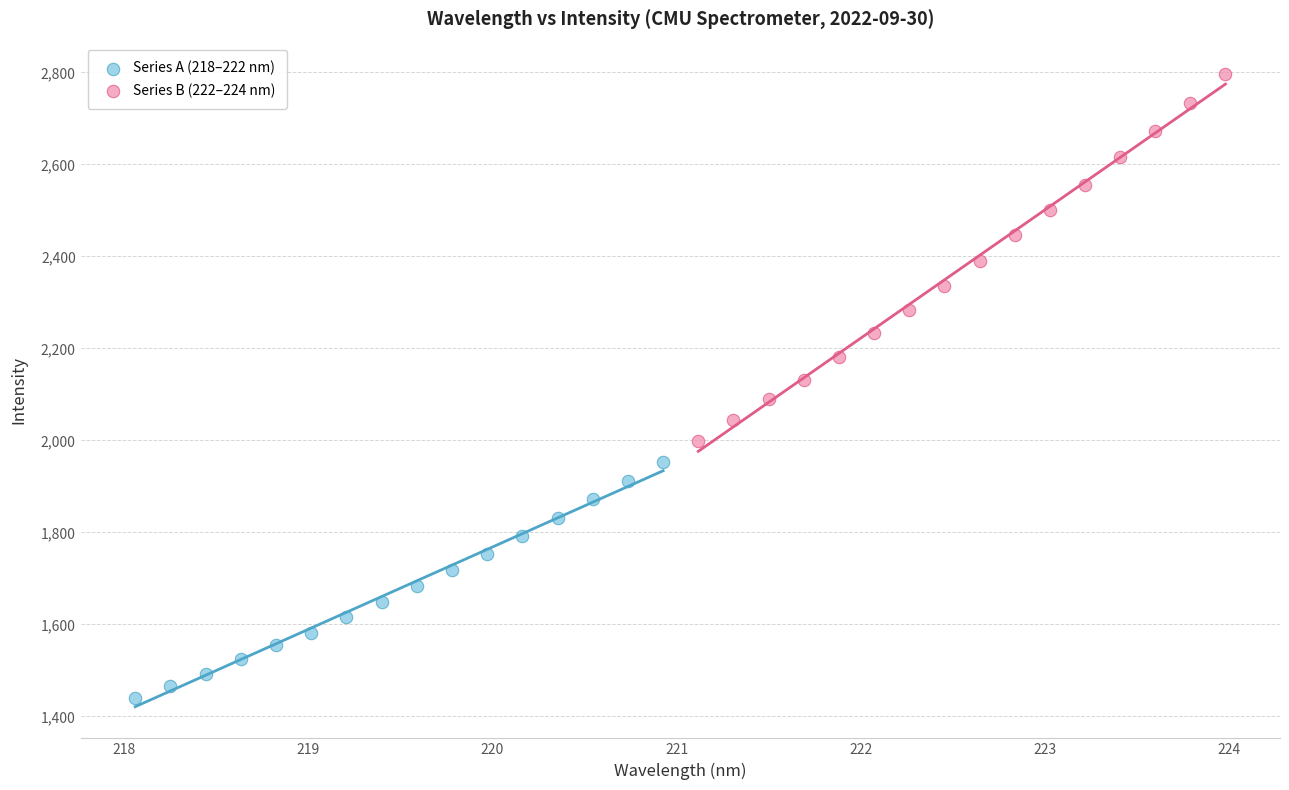

Which series reaches the maximum Y coordinate?

Series B (222–224 nm)